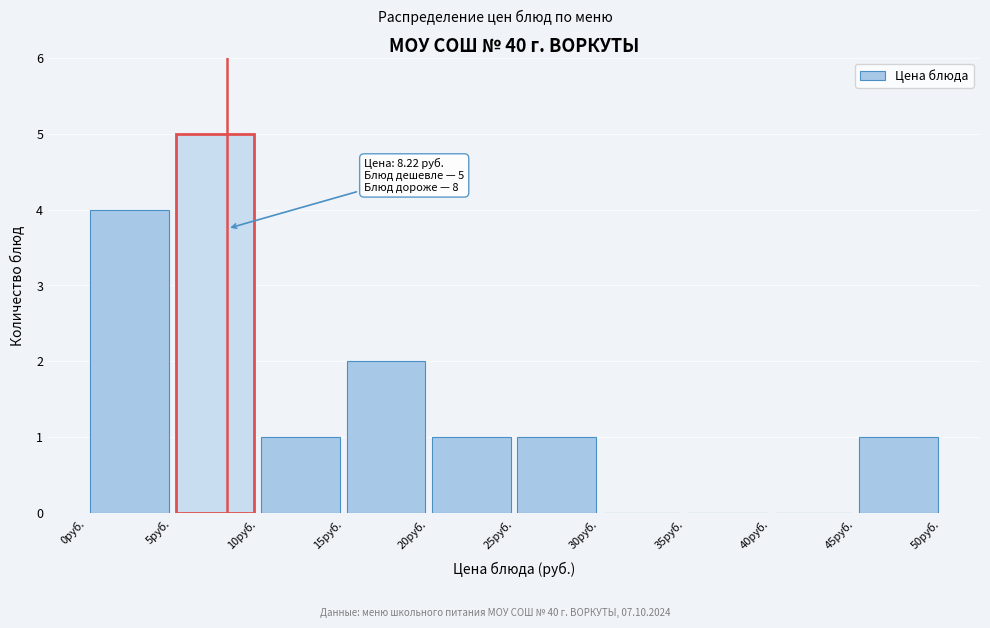

Over which range of the x-axis is the bar tallest?

5 to 10